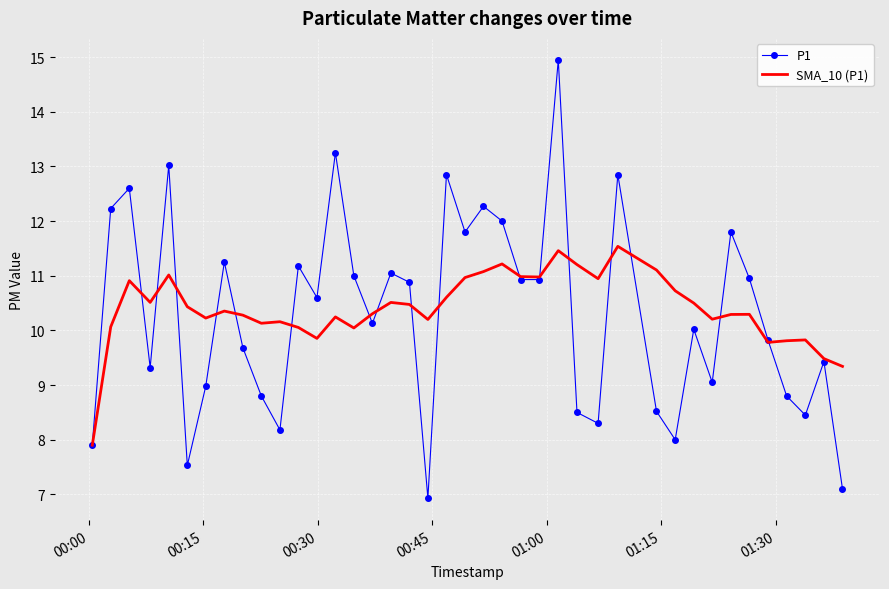

What is the average value of the P1 series?

10.3